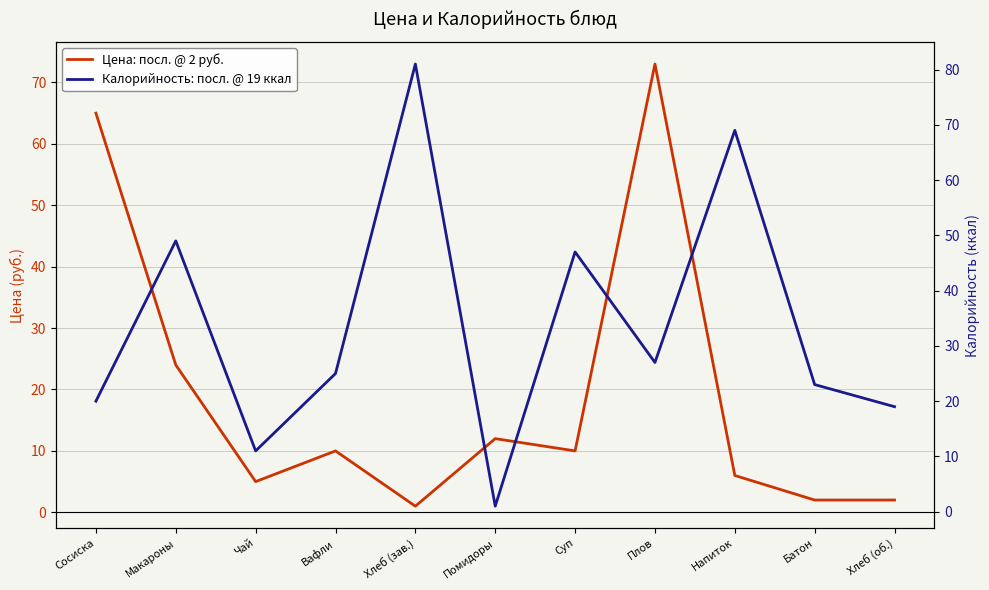

Where do Калорийность (ккал) and Цена (руб.) first cross each other?

Сосиска and Макароны